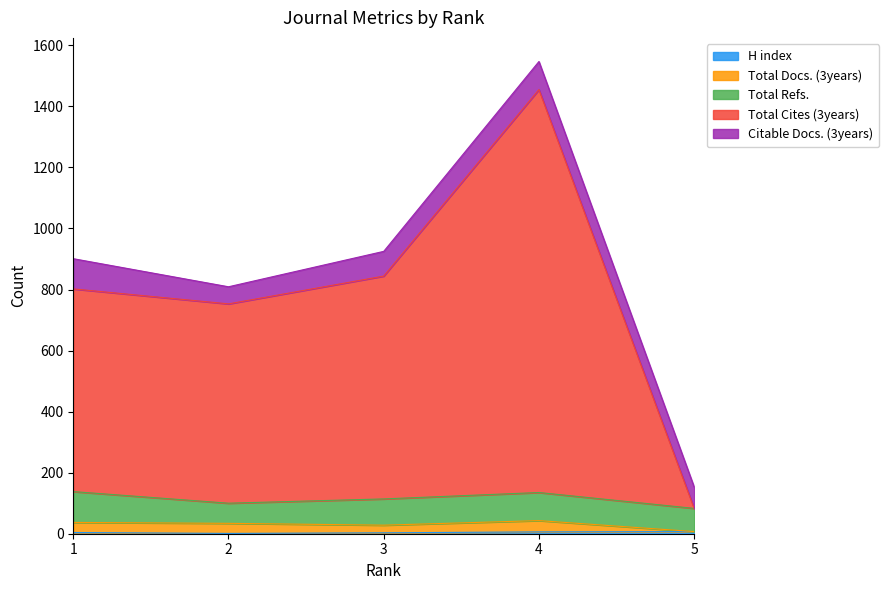

At how many categories does at least one series exceed 39?

5